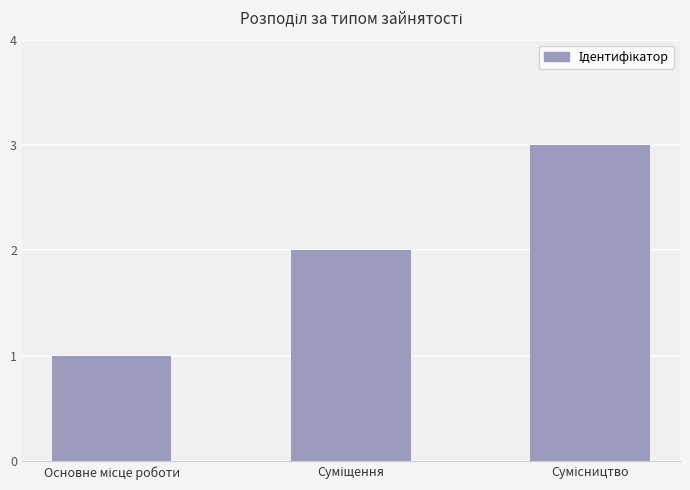

What is the sum of all values?

6